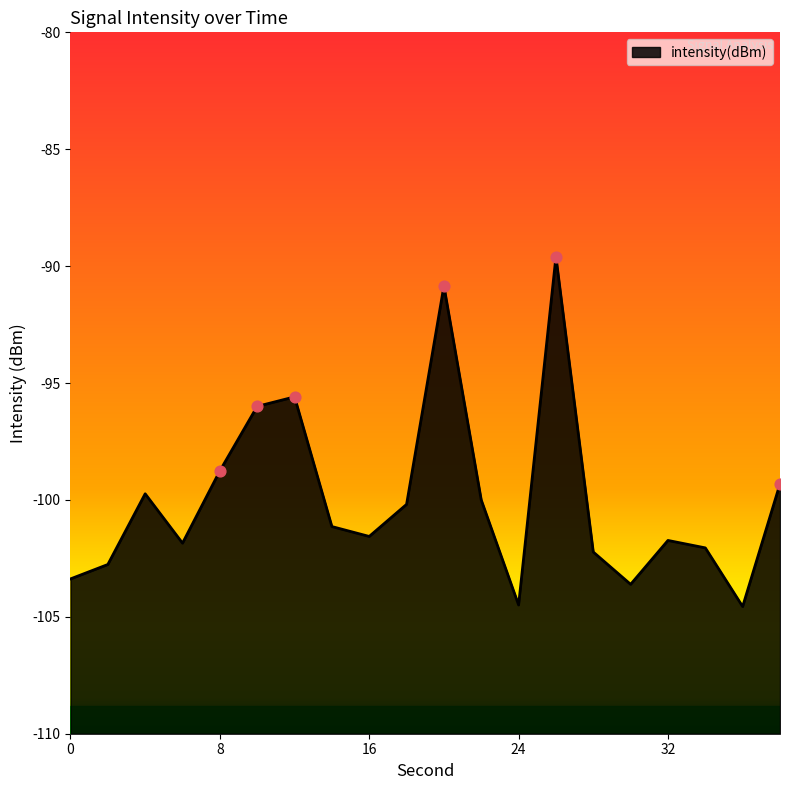

Which has a higher value, 18 or 36?

18